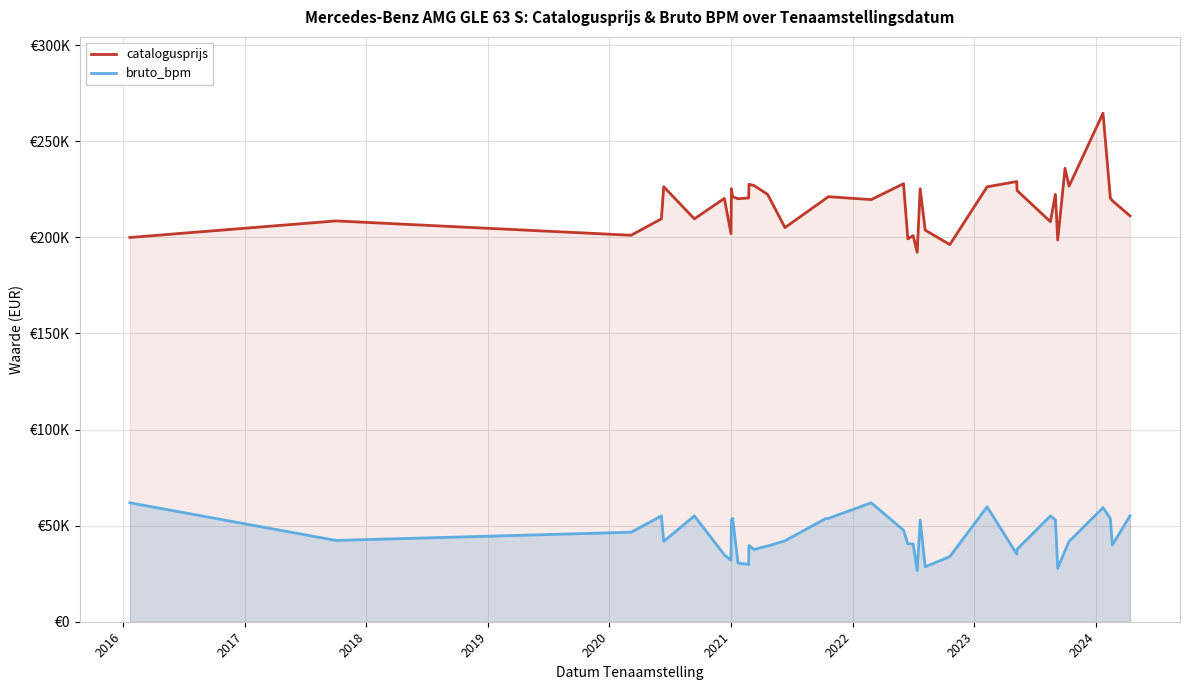

In bruto_bpm, how many points are higher than both neighbors (excluding endpoints)?

10